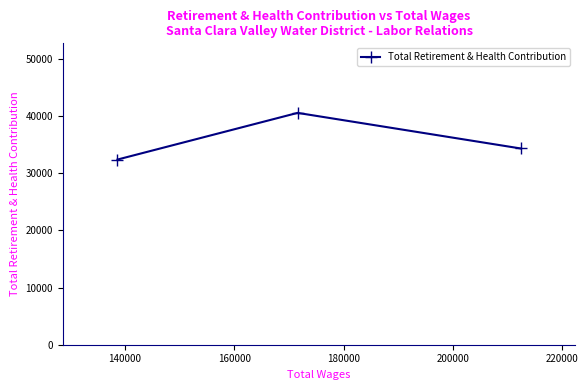

What is the sum of all values?

107190